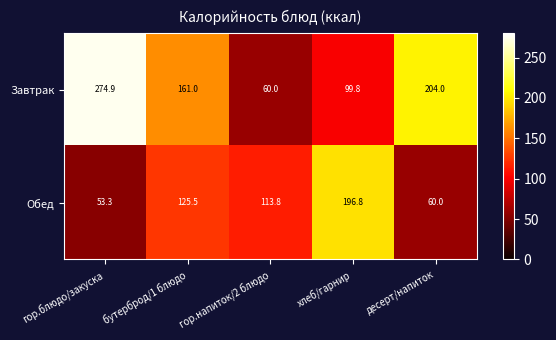

Reading right to left, list all the values displayed in this chart.

Завтрак: десерт/напиток=204.0	хлеб/гарнир=99.8	гор.напиток/2 блюдо=60.0	бутерброд/1 блюдо=161.0	гор.блюдо/закуска=274.9
Обед: десерт/напиток=60.0	хлеб/гарнир=196.8	гор.напиток/2 блюдо=113.8	бутерброд/1 блюдо=125.5	гор.блюдо/закуска=53.3